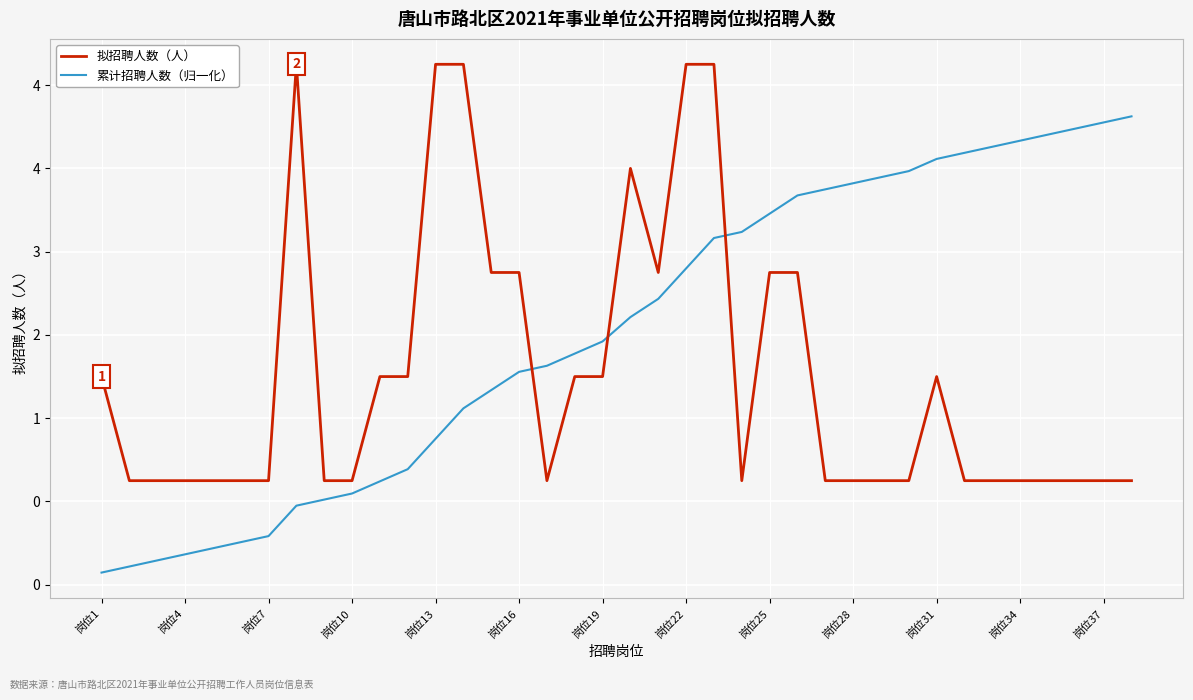

List the series in order of their peak value, lowest first.

累计招聘人数（归一化）, 拟招聘人数（人）